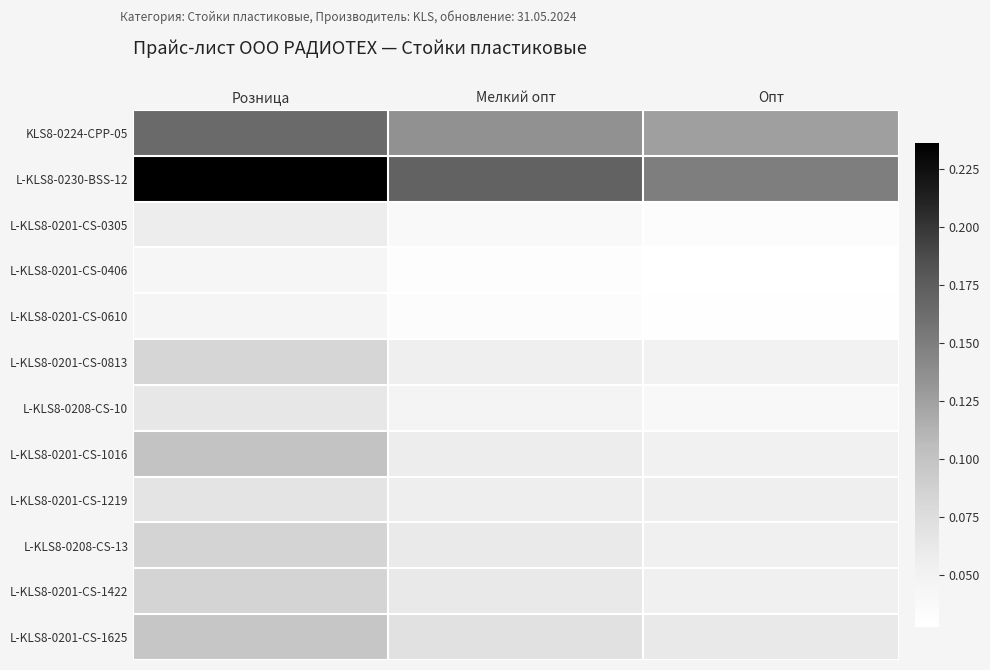

Reading left to right, list all the values displayed in this chart.

KLS8-0224-CPP-05: Розница=0.2	Мелкий опт=0.1	Опт=0.1
L-KLS8-0230-BSS-12: Розница=0.2	Мелкий опт=0.2	Опт=0.1
L-KLS8-0201-CS-0305: Розница=0.1	Мелкий опт=0.0	Опт=0.0
L-KLS8-0201-CS-0406: Розница=0.0	Мелкий опт=0.0	Опт=0.0
L-KLS8-0201-CS-0610: Розница=0.0	Мелкий опт=0.0	Опт=0.0
L-KLS8-0201-CS-0813: Розница=0.1	Мелкий опт=0.1	Опт=0.0
L-KLS8-0208-CS-10: Розница=0.1	Мелкий опт=0.0	Опт=0.0
L-KLS8-0201-CS-1016: Розница=0.1	Мелкий опт=0.1	Опт=0.1
L-KLS8-0201-CS-1219: Розница=0.1	Мелкий опт=0.1	Опт=0.1
L-KLS8-0208-CS-13: Розница=0.1	Мелкий опт=0.1	Опт=0.1
L-KLS8-0201-CS-1422: Розница=0.1	Мелкий опт=0.1	Опт=0.1
L-KLS8-0201-CS-1625: Розница=0.1	Мелкий опт=0.1	Опт=0.1